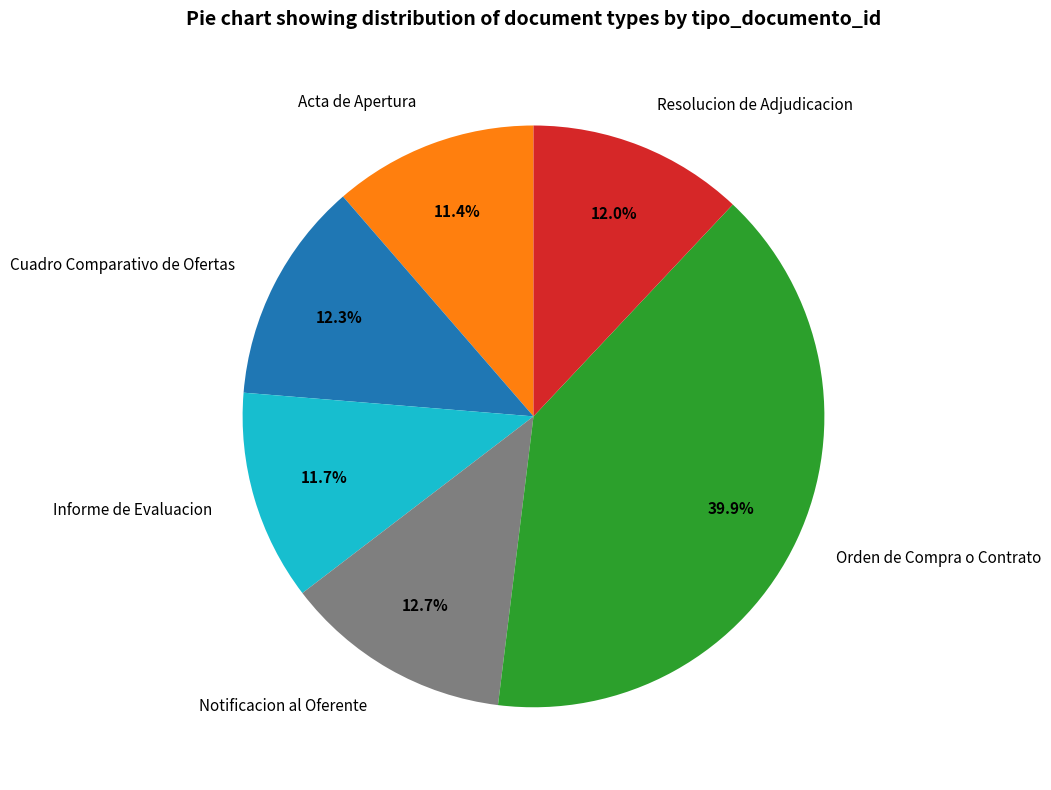

What is the total percentage of Cuadro Comparativo de Ofertas and Acta de Apertura?

23.7%